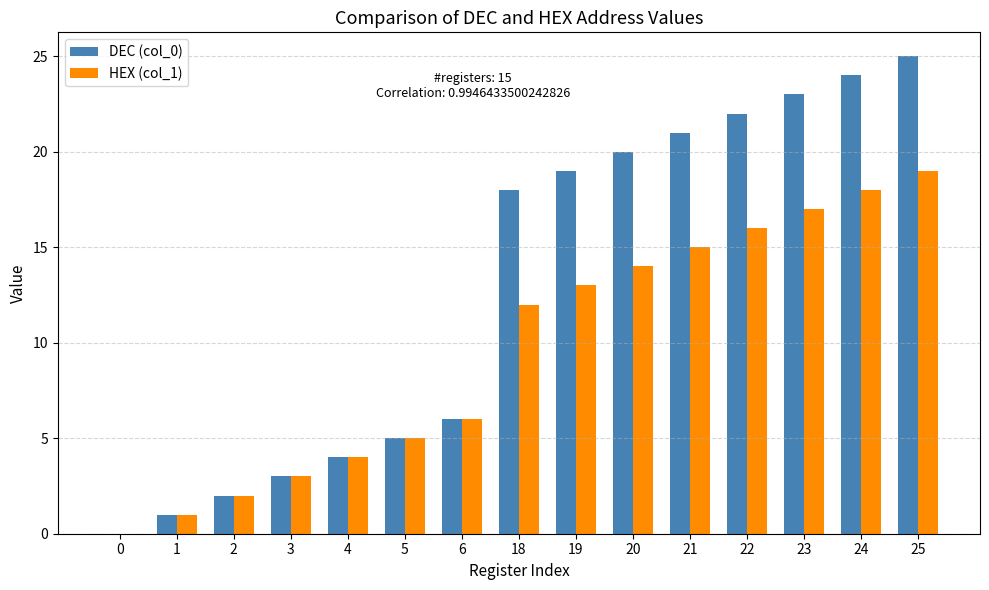

Is it true that DEC (col_0) equals 18 at 18?

True